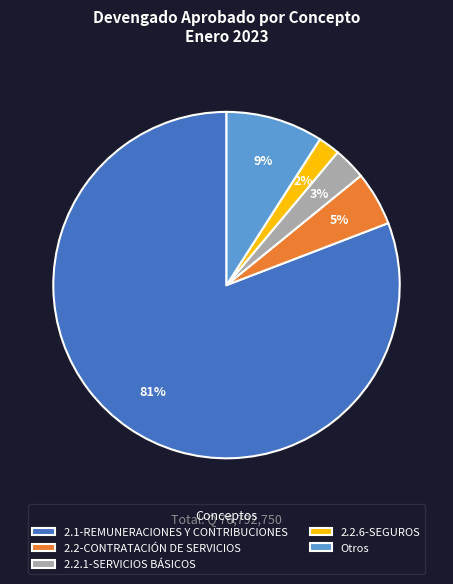

Is there a majority slice in this chart?

Yes